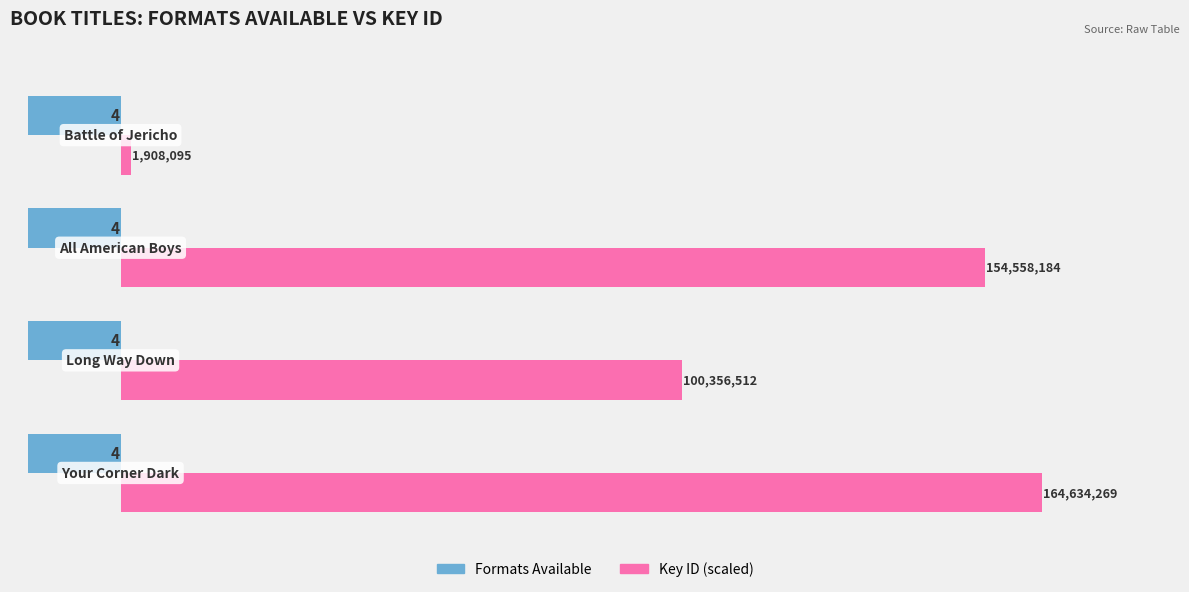

What are all the series names shown in the legend?

Formats Available, Key ID (scaled)